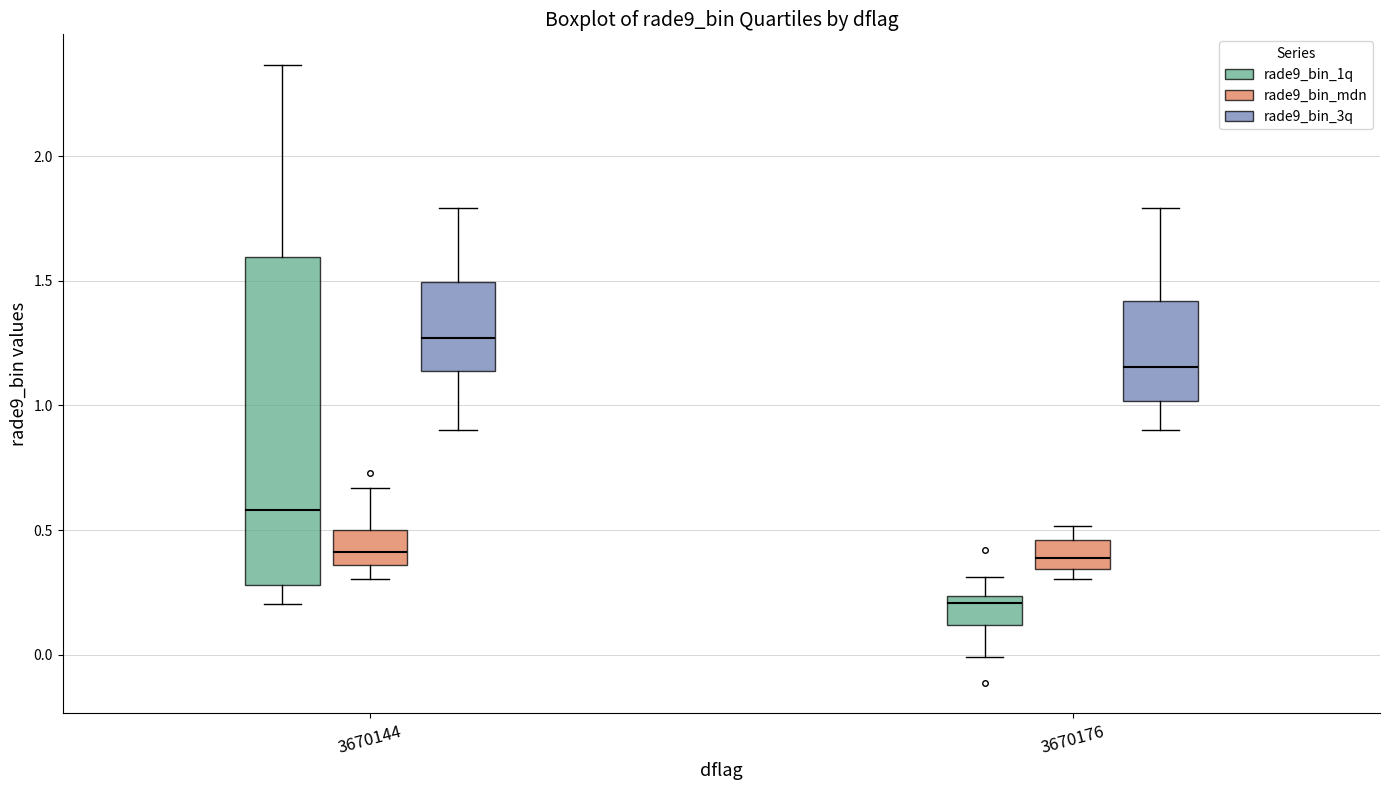

Reading left to right, transcribe this box plot: for each box, give where its median line is, the range the box spans, and where its two whiskers end, as read against the y-axis. The values are not printed on the chart, so give them approximately, as read against the axis.

3670144 (rade9_bin_1q): median 0.60, box 0.30 to 1.60, whiskers 0.20 to 2.35
3670144 (rade9_bin_mdn): median 0.40, box 0.35 to 0.50, whiskers 0.30 to 0.65
3670144 (rade9_bin_3q): median 1.25, box 1.15 to 1.50, whiskers 0.90 to 1.80
3670176 (rade9_bin_1q): median 0.20, box 0.10 to 0.25, whiskers 0.00 to 0.30
3670176 (rade9_bin_mdn): median 0.40, box 0.35 to 0.45, whiskers 0.30 to 0.50
3670176 (rade9_bin_3q): median 1.15, box 1.00 to 1.40, whiskers 0.90 to 1.80